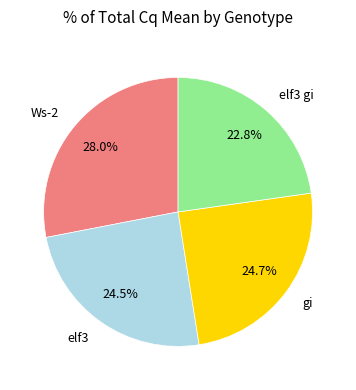

Is there a majority slice in this chart?

No